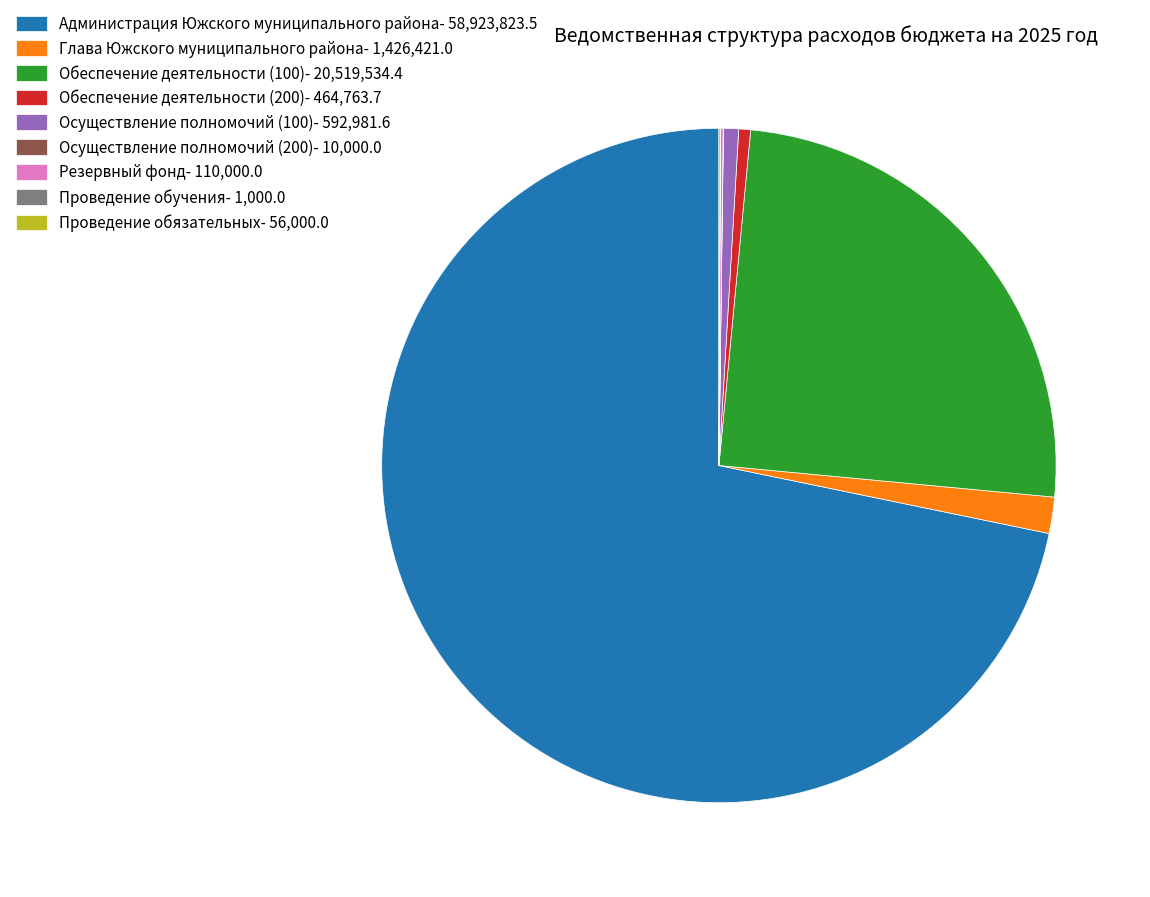

The Обеспечение деятельности (200)- 464,763.7 slice represents 6% of the pie. True or false?

False